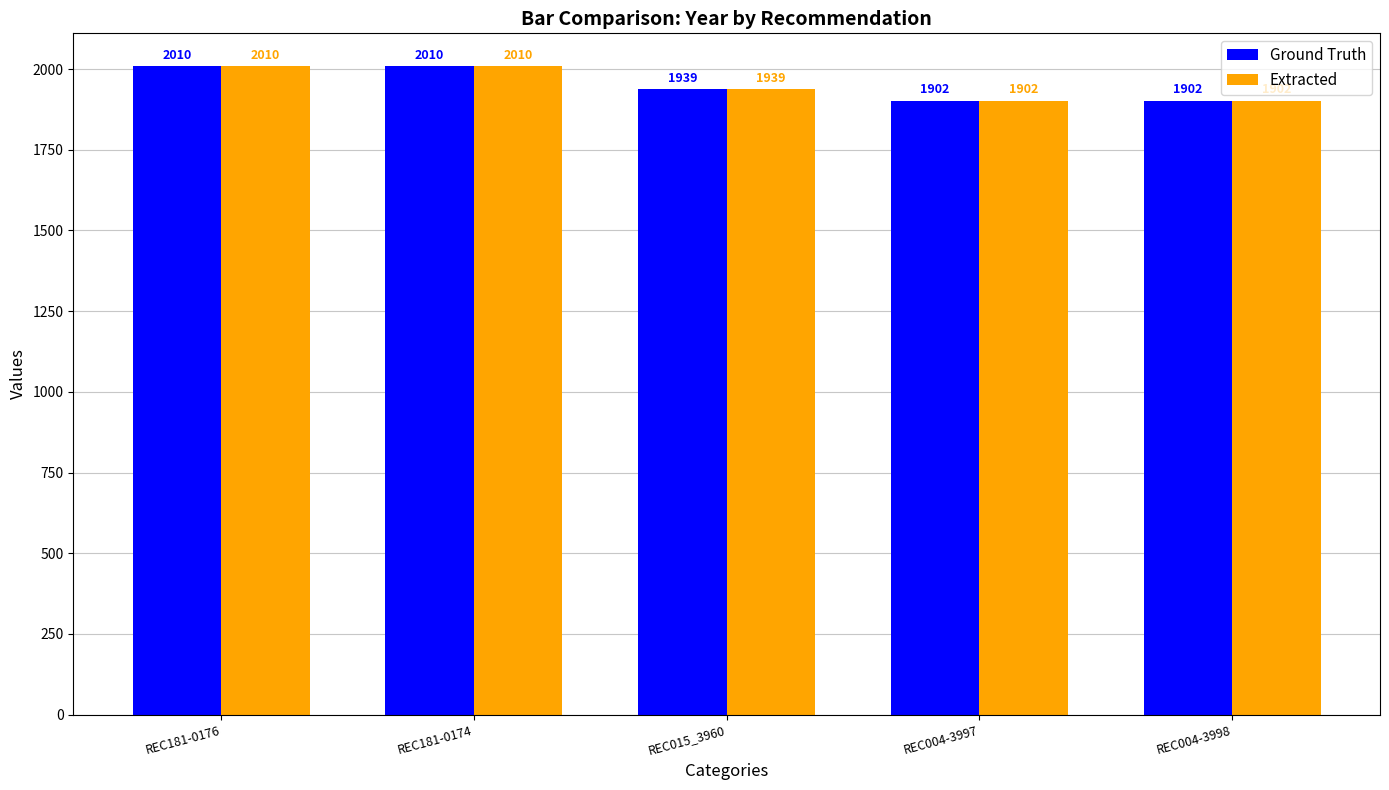

What is the maximum value for Extracted?

2010